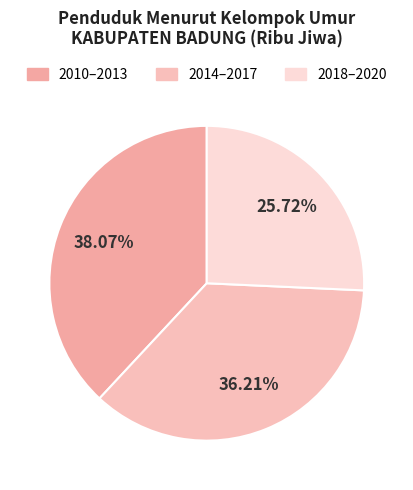

How many slices are in this pie chart?

3